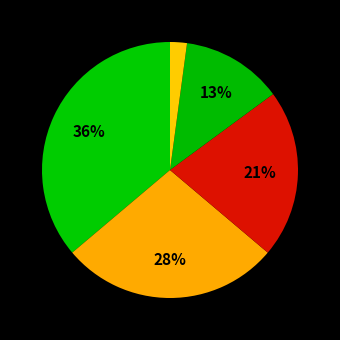

Count the number of slices in the pie.

5